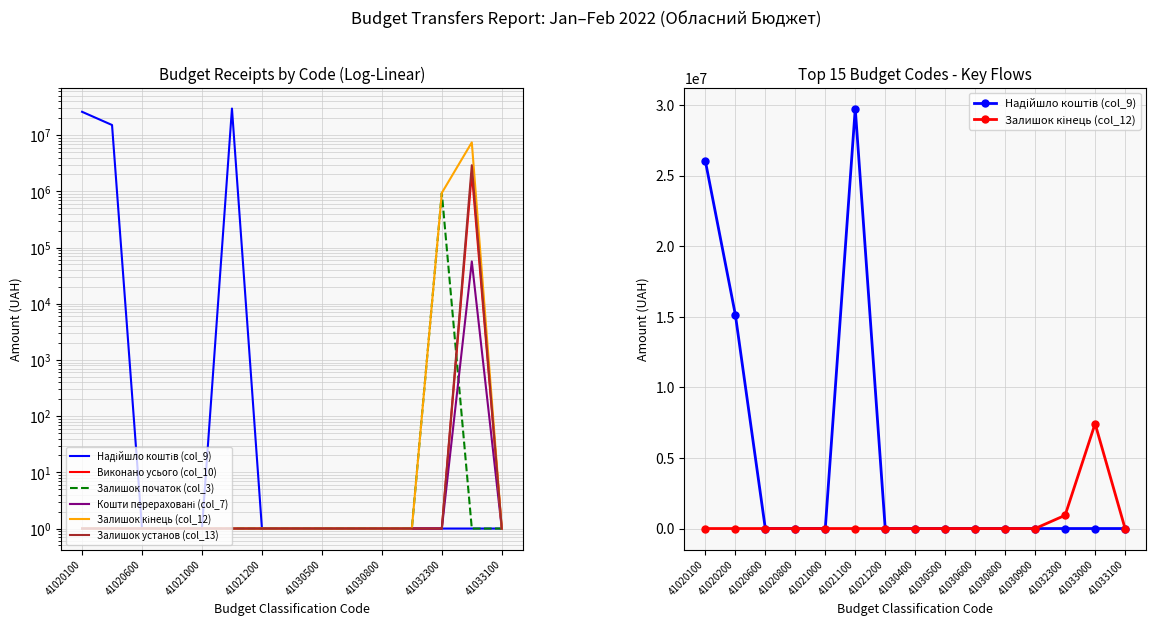

True or false: Виконано усього (col_10) has a value of 0.7 at 41021200.

False